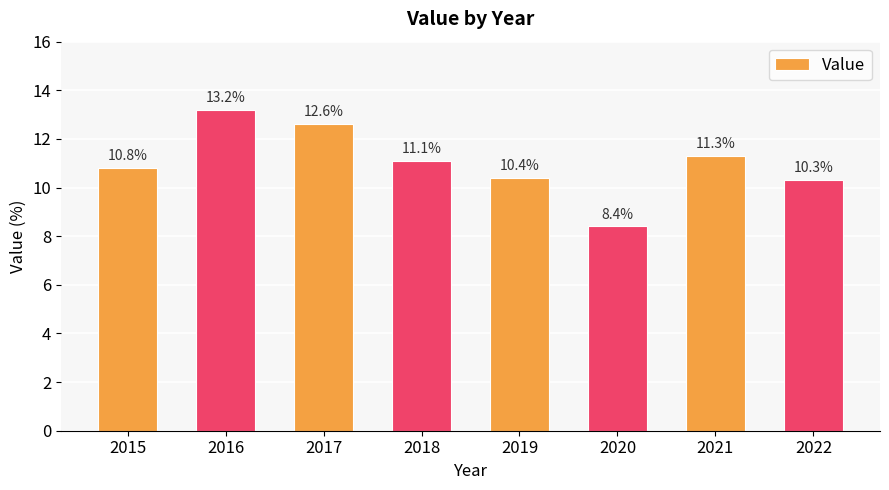

The value at 2022 is 10.3. True or false?

True